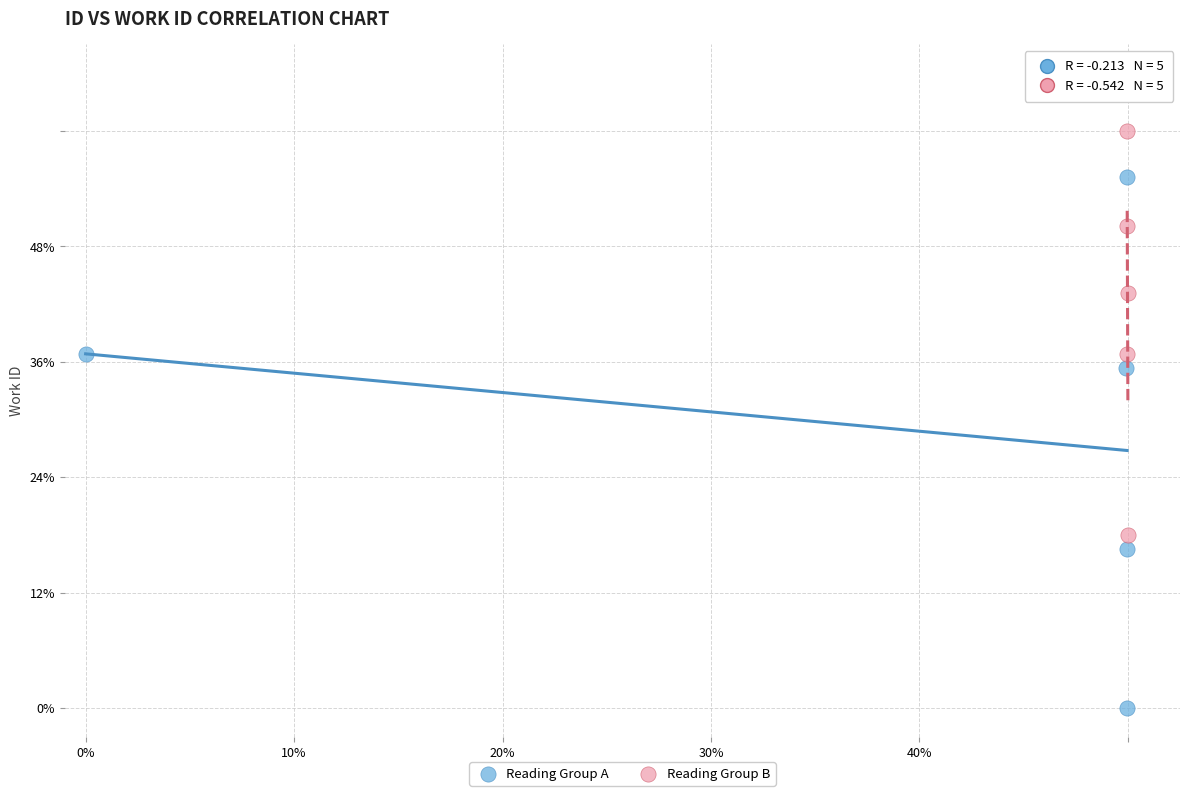

Which series contains the highest Y value?

Reading Group B